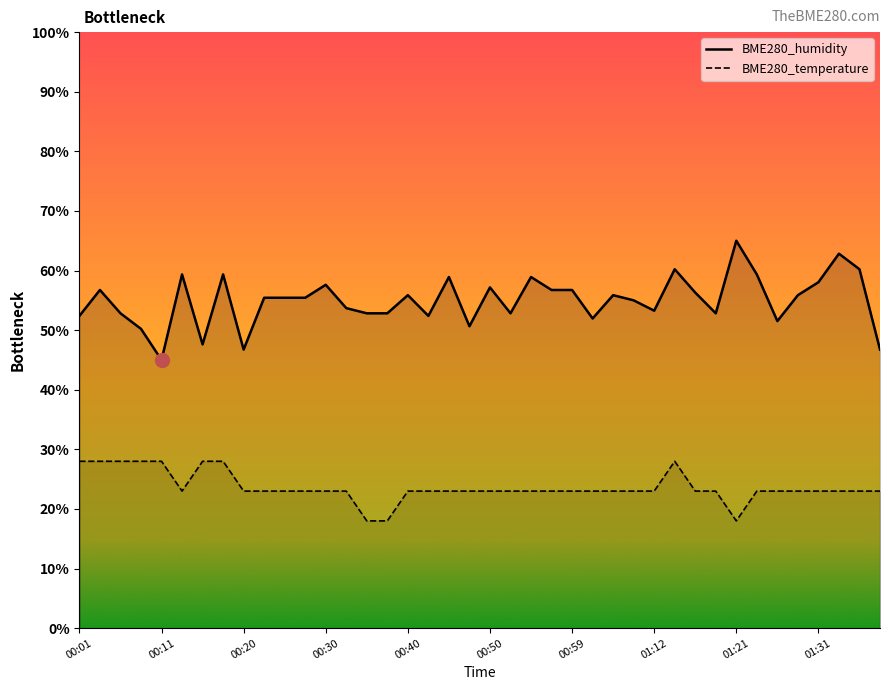

What is the total value across all series at 00:28?

78.4